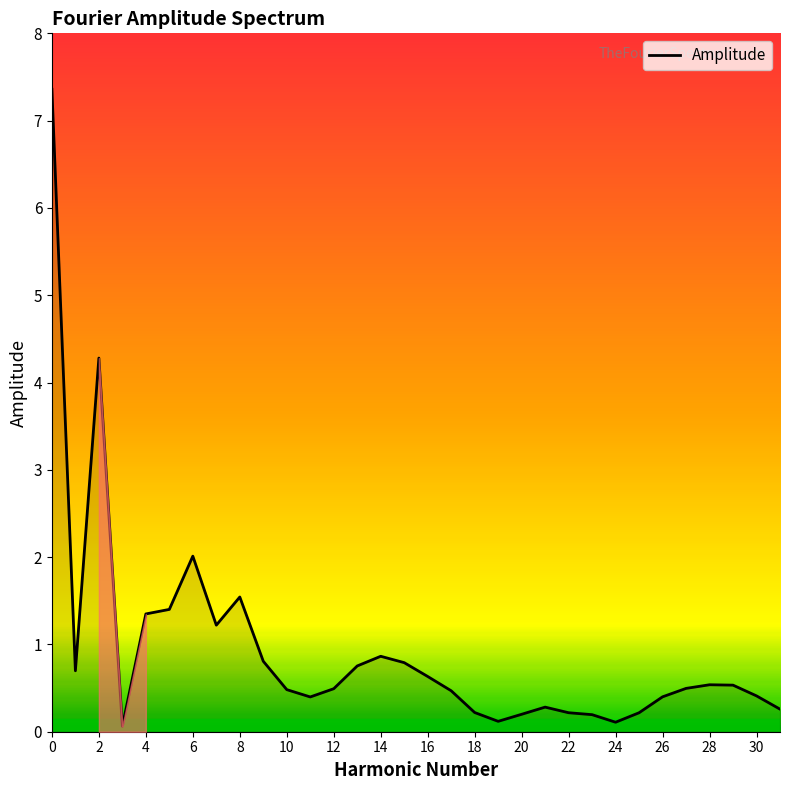

True or false: there are more than 1 points higher than both neighbors.

True